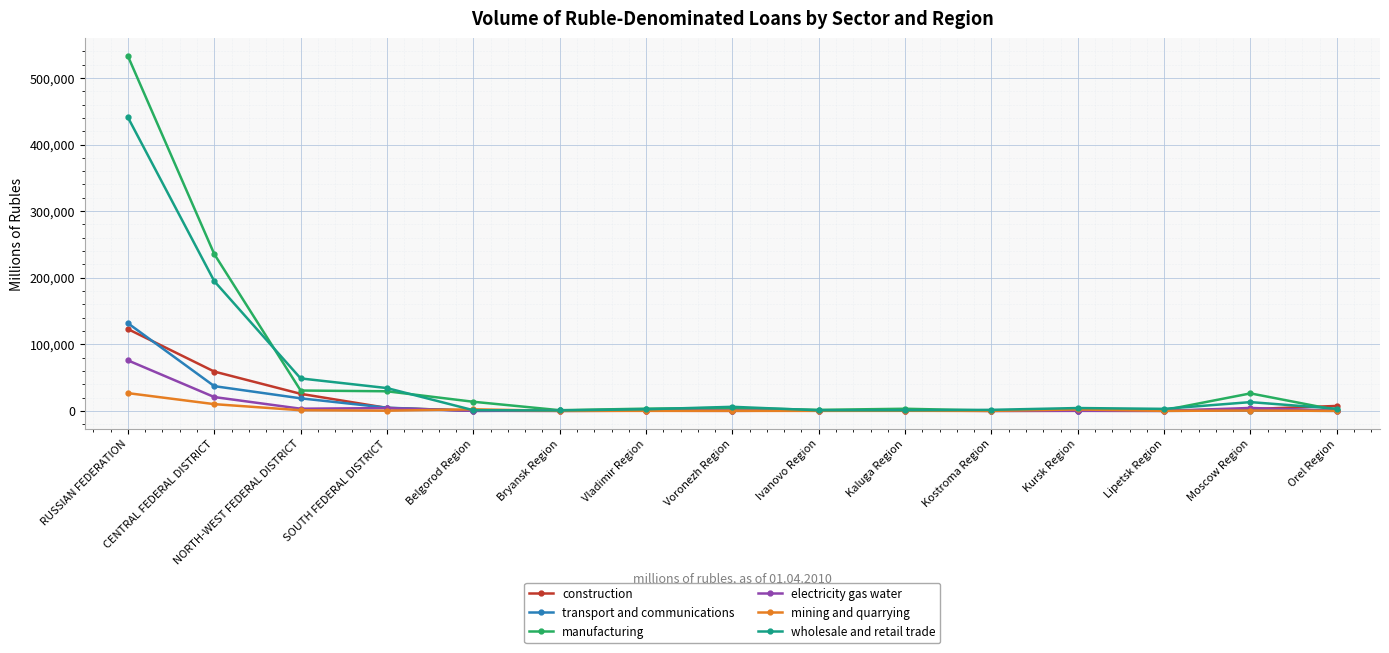

What is the greatest value displayed?

532611